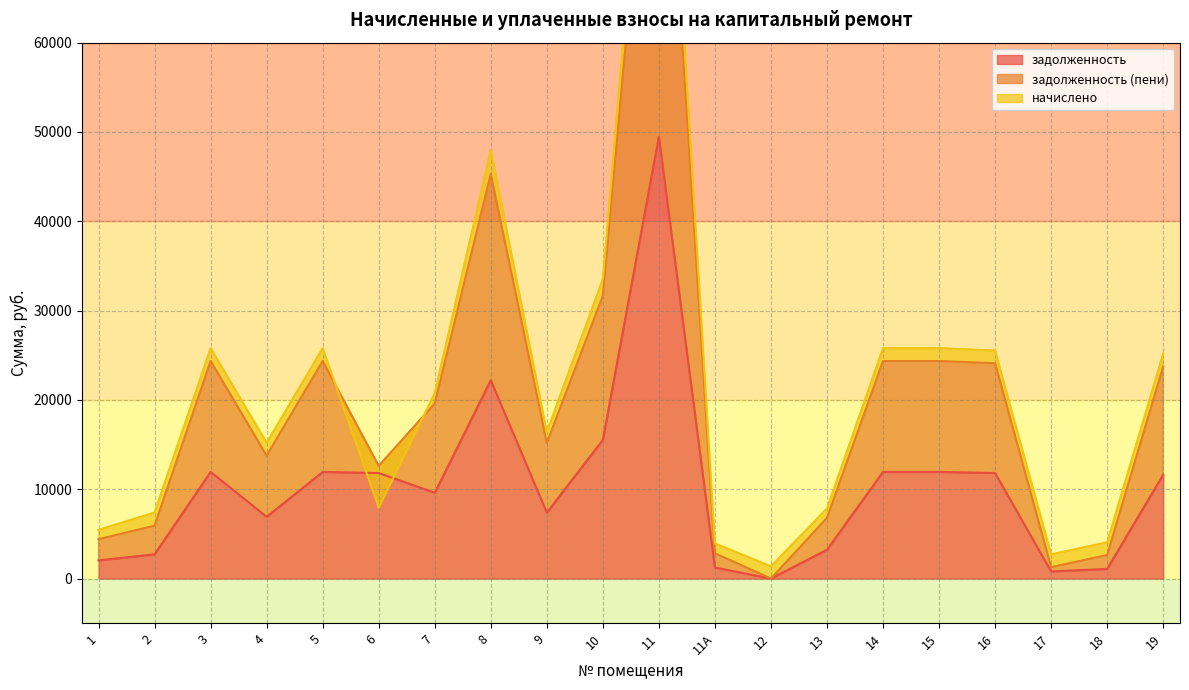

Where do задолженность and задолженность (пени) first cross each other?

5 and 6